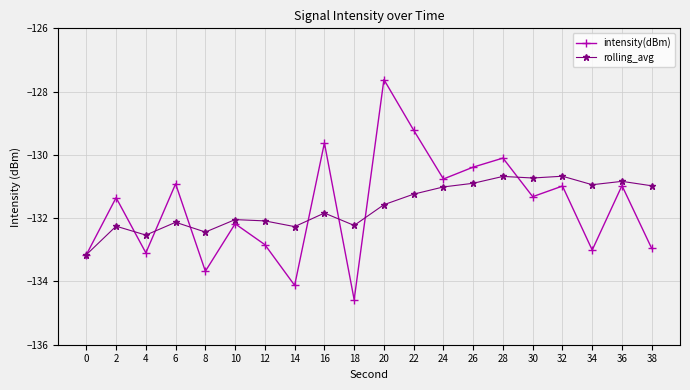

Rank the series by their maximum value, from highest to lowest.

intensity(dBm), rolling_avg